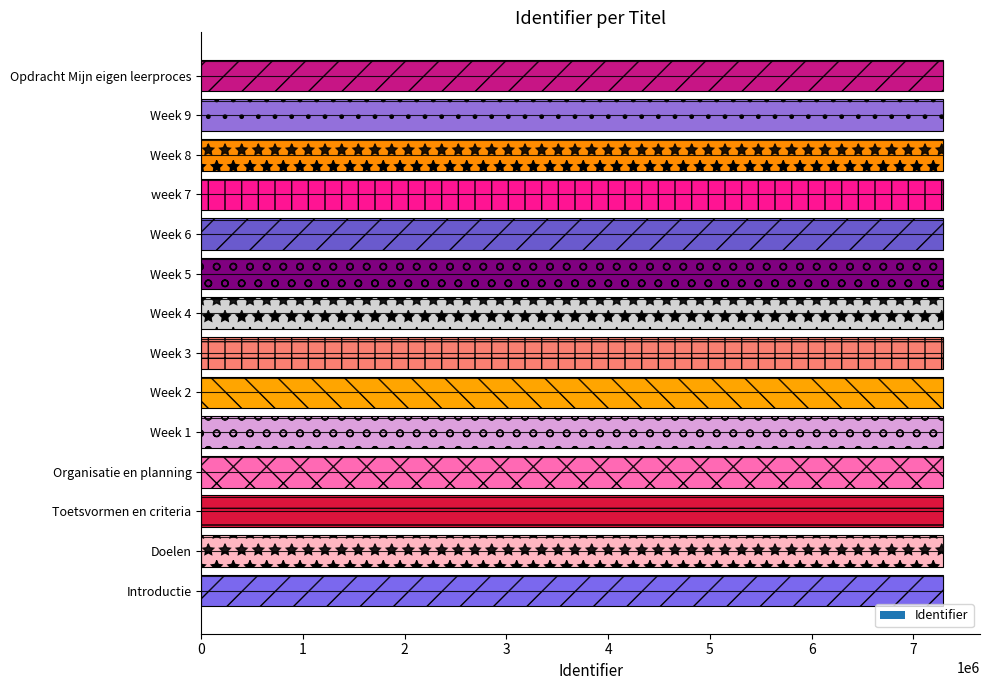

What is the sum of all values?

102056492